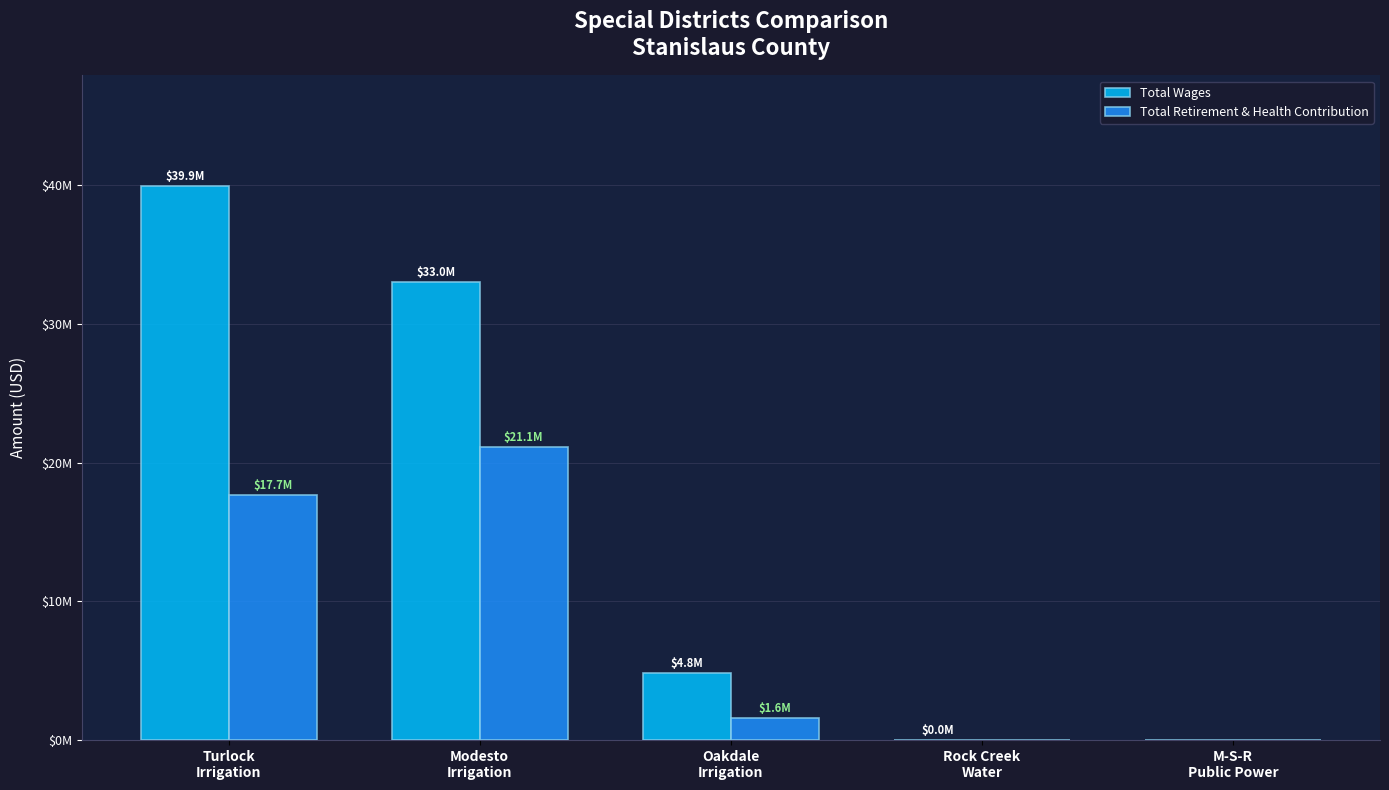

At which category does the chart reach its peak across all series?

Turlock
Irrigation